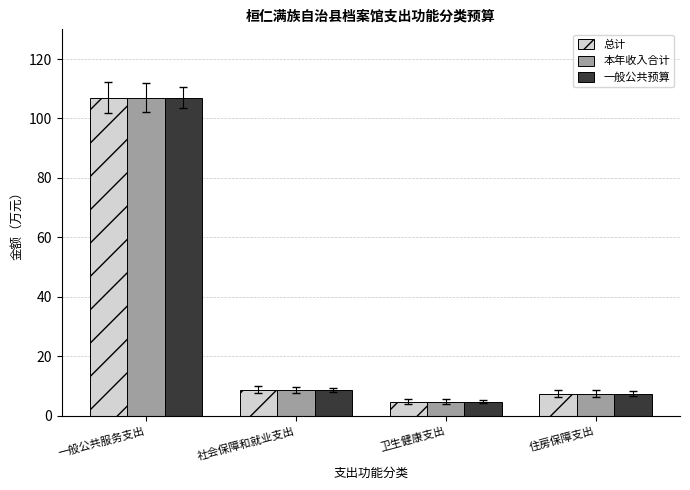

List the labels in order of 一般公共预算 value, smallest first.

卫生健康支出, 住房保障支出, 社会保障和就业支出, 一般公共服务支出